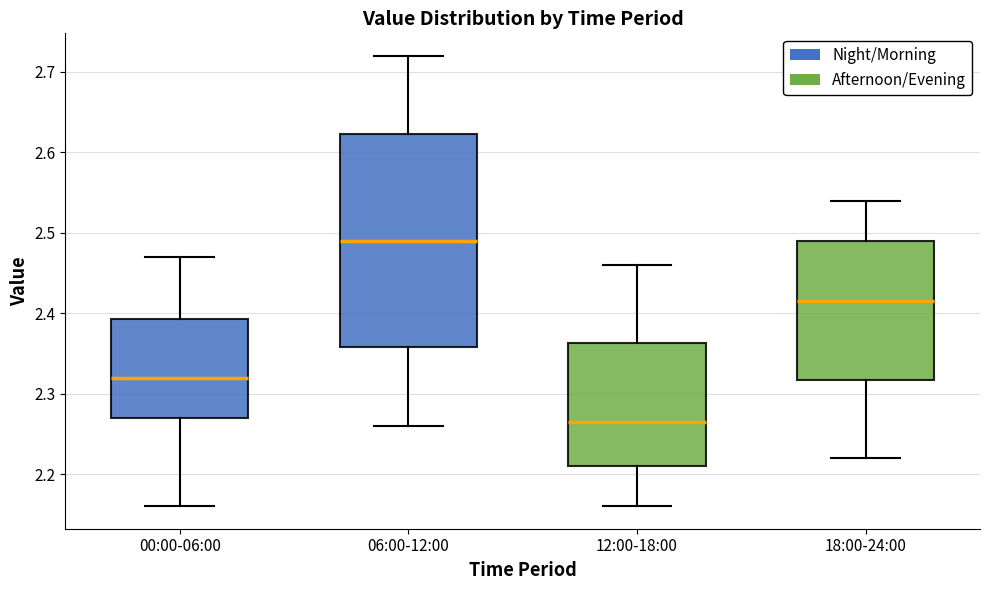

Reading left to right, read every box against the y-axis: the position of its median line, the range the box covers, and the ends of its whiskers. The values are not printed on the chart, so give them approximately, as read against the axis.

00:00-06:00: median 2.32, box 2.27 to 2.39, whiskers 2.16 to 2.47
06:00-12:00: median 2.49, box 2.36 to 2.62, whiskers 2.26 to 2.72
12:00-18:00: median 2.27, box 2.21 to 2.36, whiskers 2.16 to 2.46
18:00-24:00: median 2.42, box 2.32 to 2.49, whiskers 2.22 to 2.54